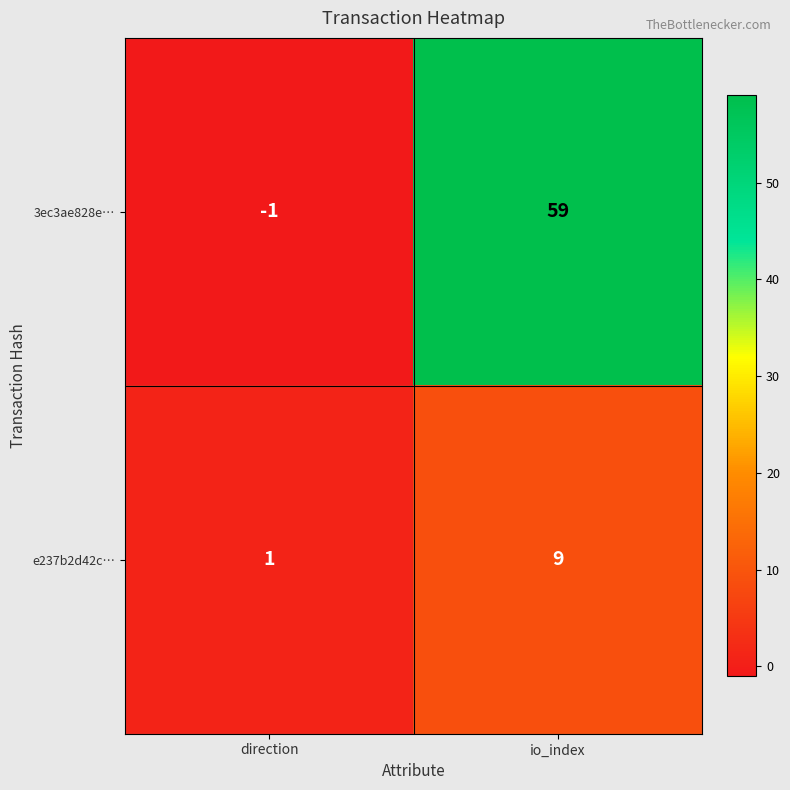

Count the number of data series in this chart.

2